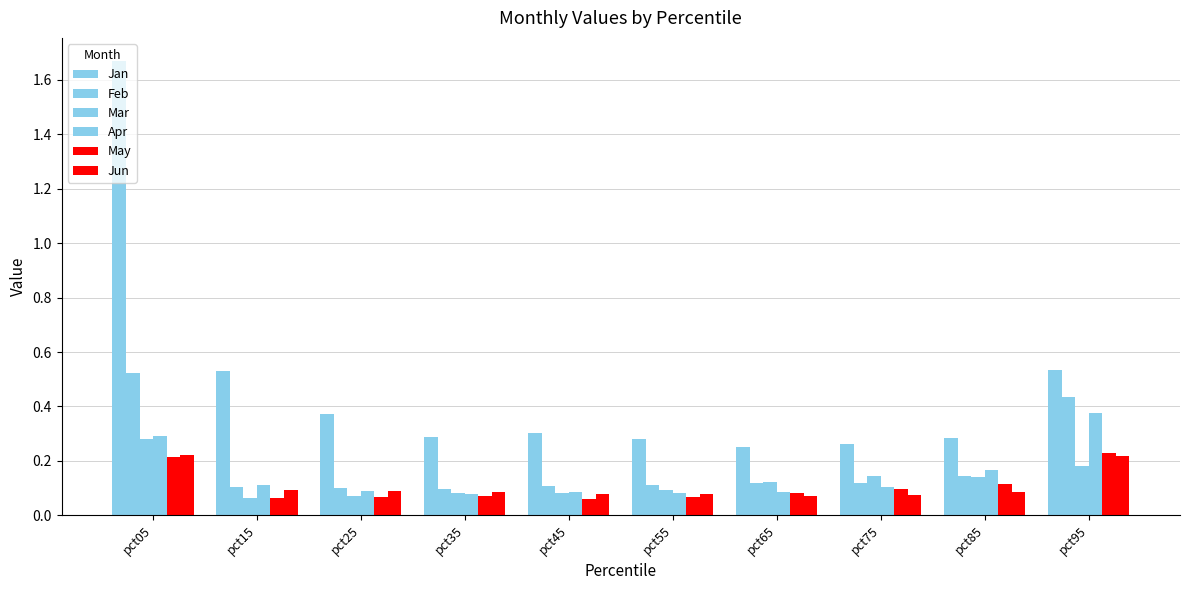

How many bars are there in total?

60